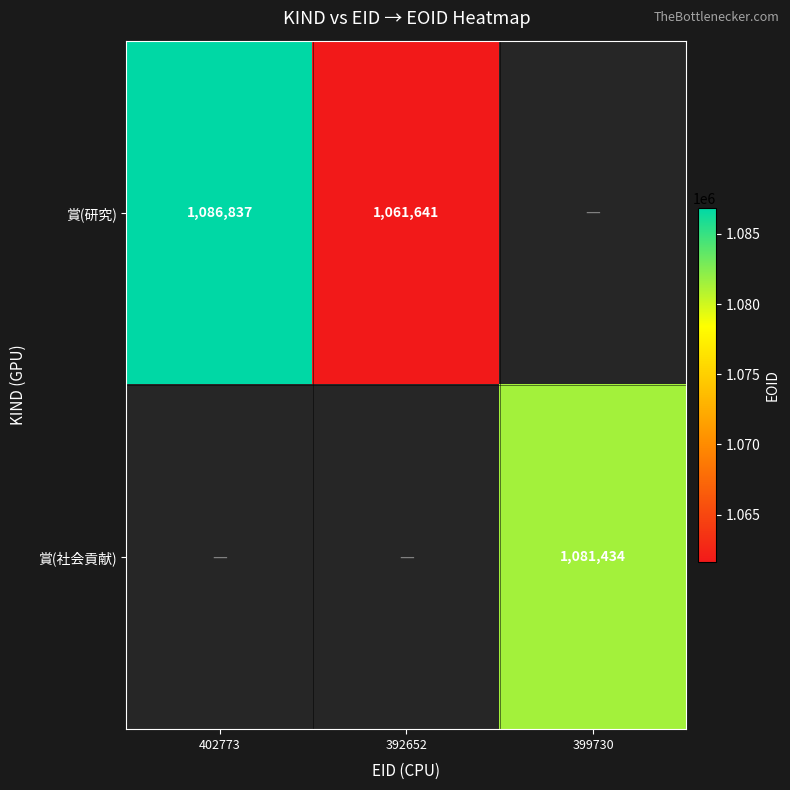

How many data points does each series have?

3